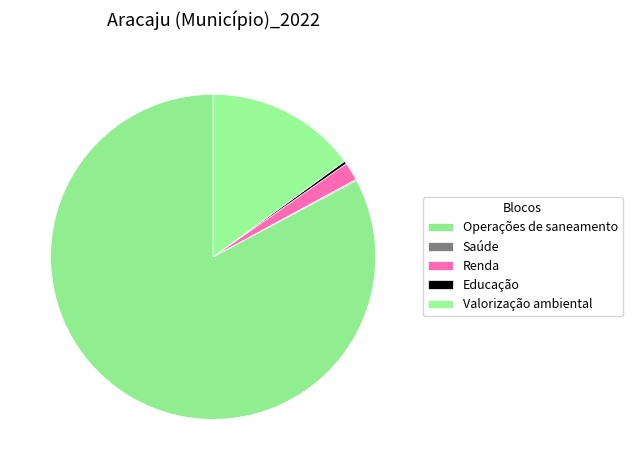

The Saúde slice represents 14% of the pie. True or false?

False